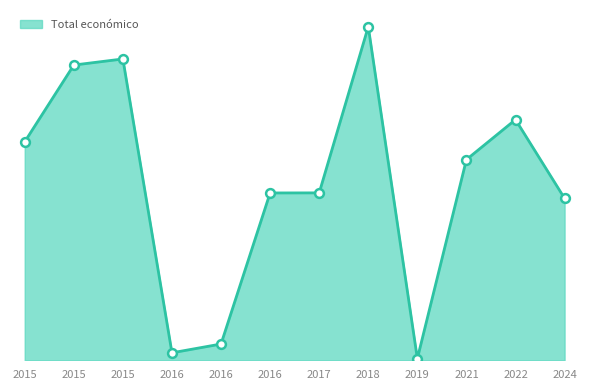

What is the ratio of the value at 2022 to the value at 2018?

0.7